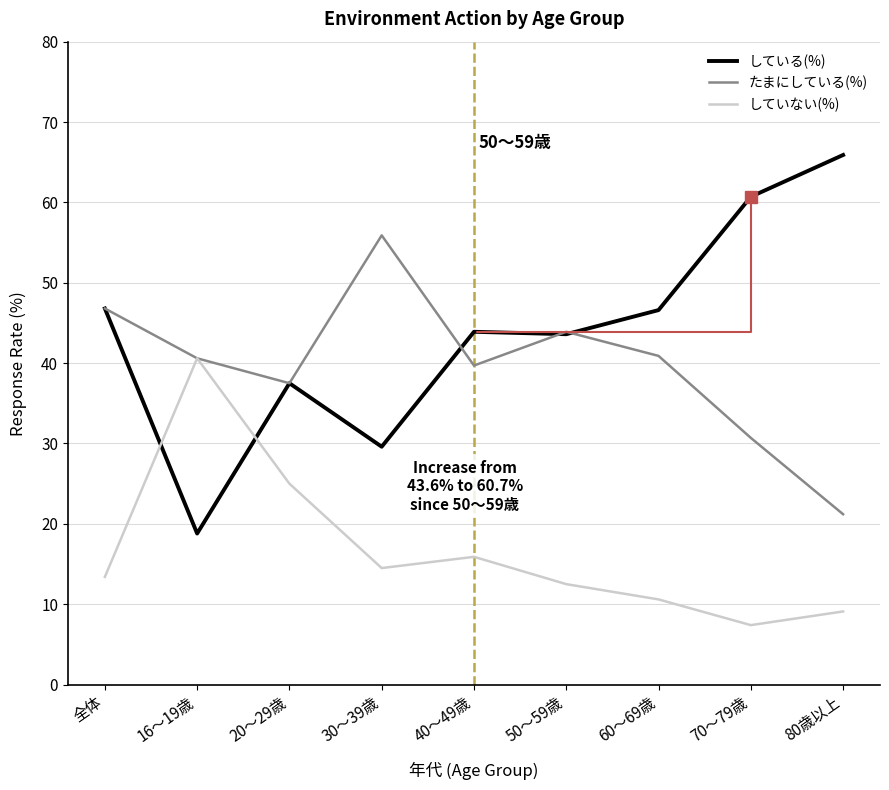

In たまにしている(%), how many points are higher than both neighbors (excluding endpoints)?

2